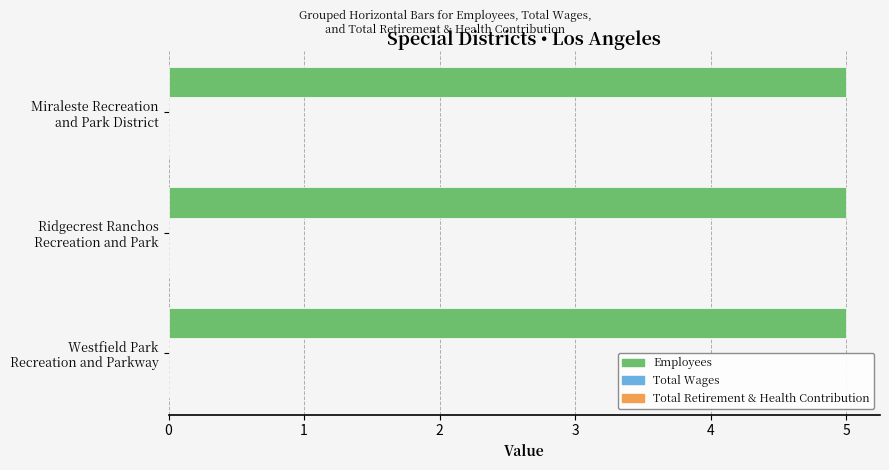

Count the number of categories in the chart.

3